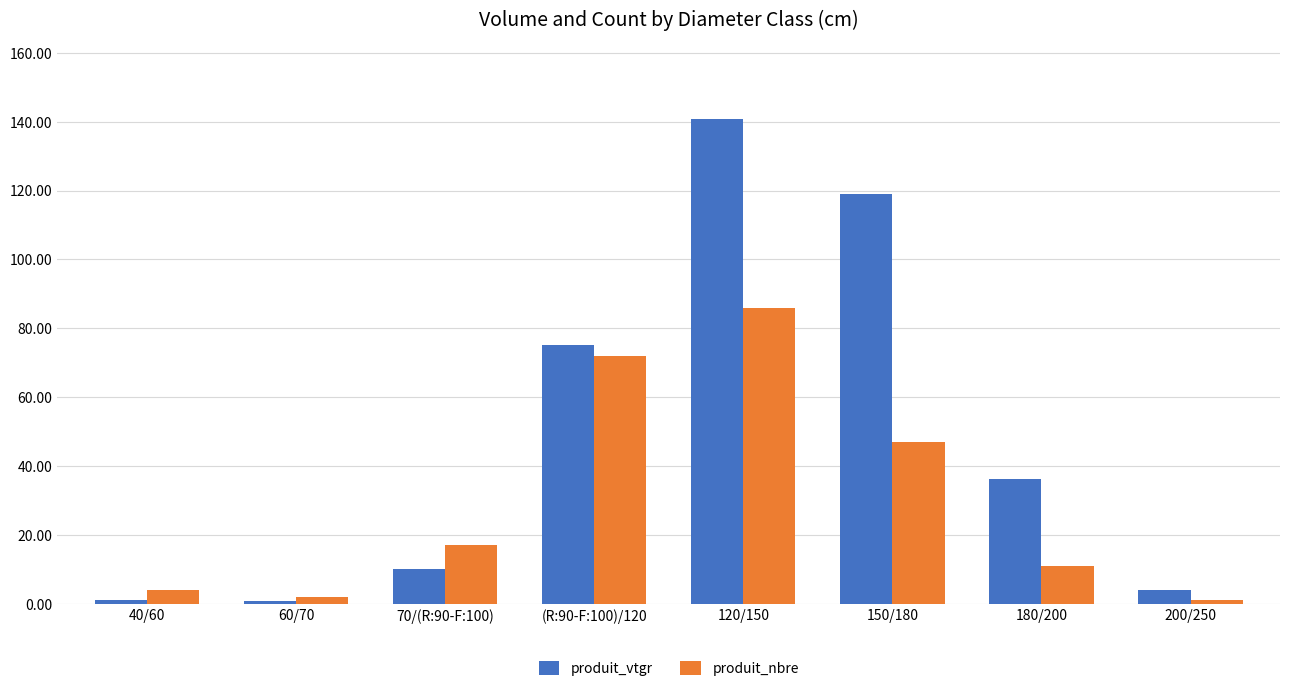

What is the sum of the produit_vtgr values at 120/150 and 150/180?

259.7